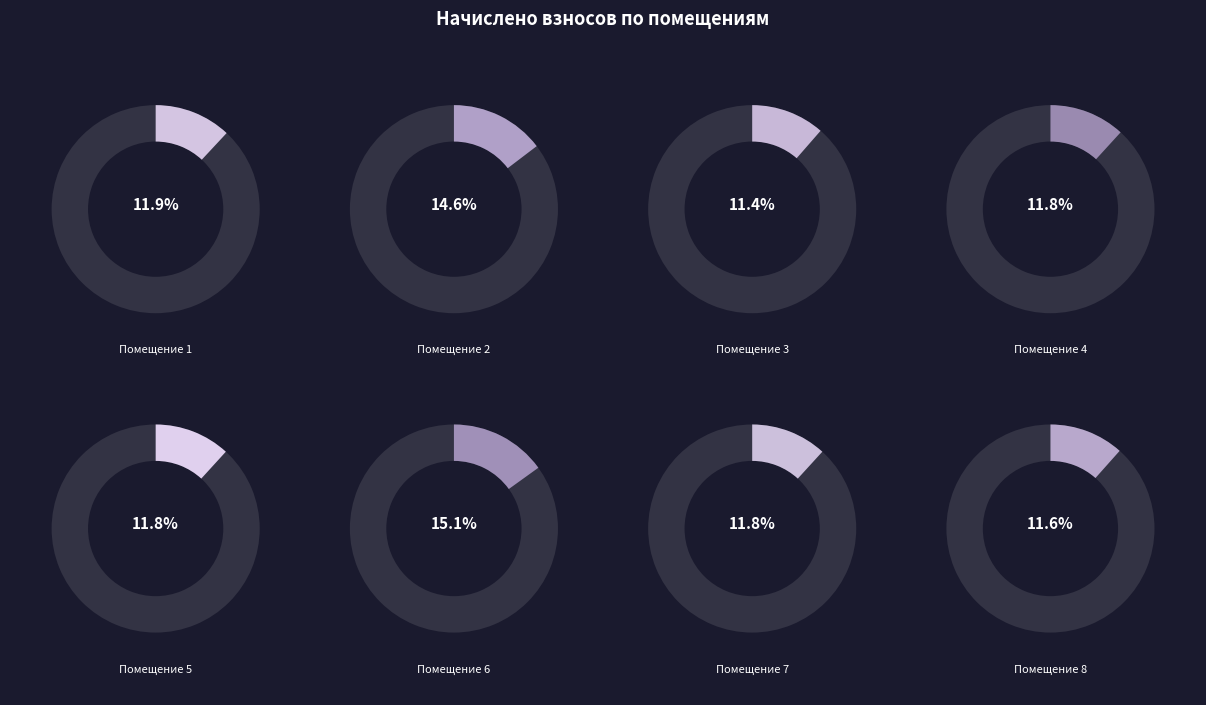

Which has a higher value, 7 or 1?

1